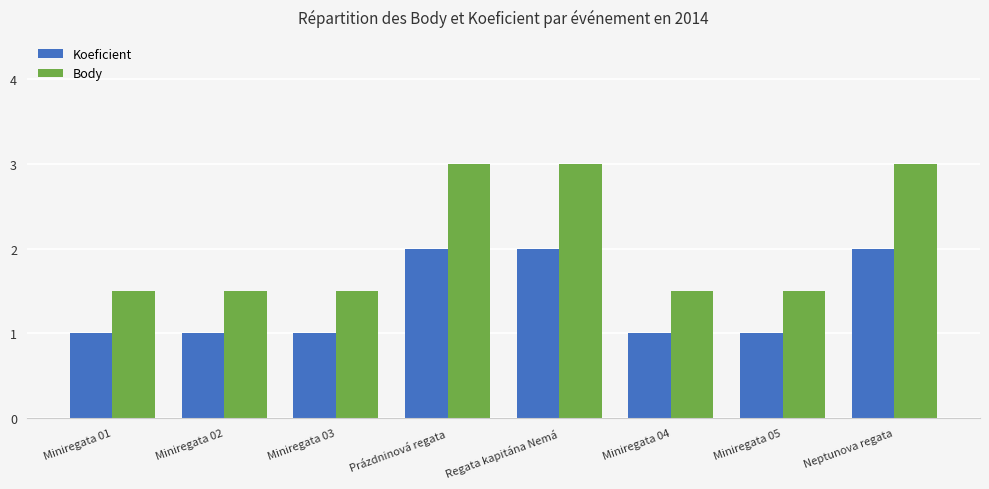

What is the approximate value of Body at Regata kapitána Nemá?

3.0